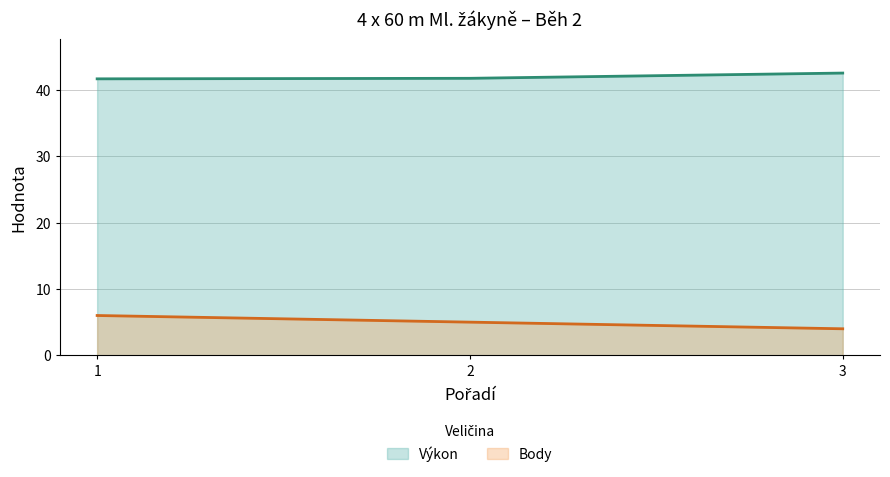

What is the average value of the Výkon series?

41.9